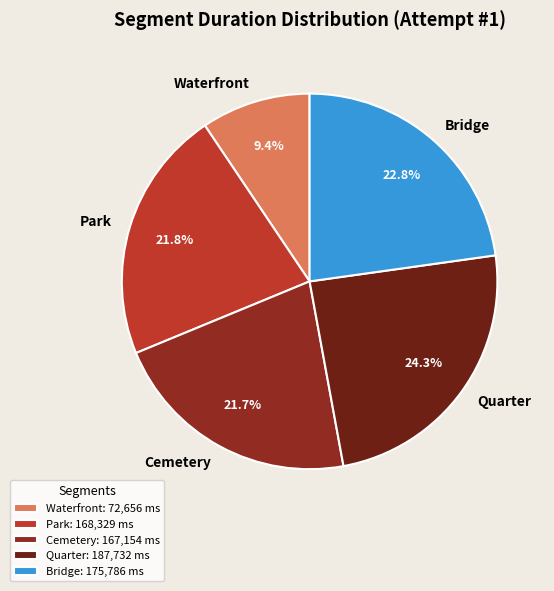

To the nearest percent, what is the difference between the Waterfront and Cemetery slice percentages?

12%